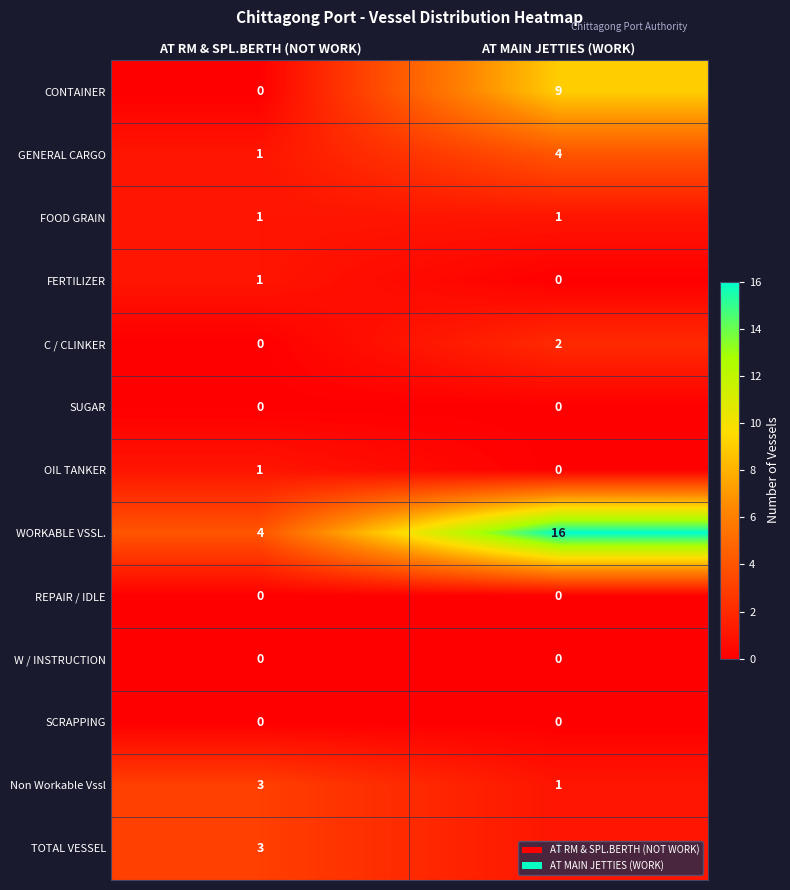

Which label corresponds to the largest value in the chart?

AT MAIN JETTIES (WORK)